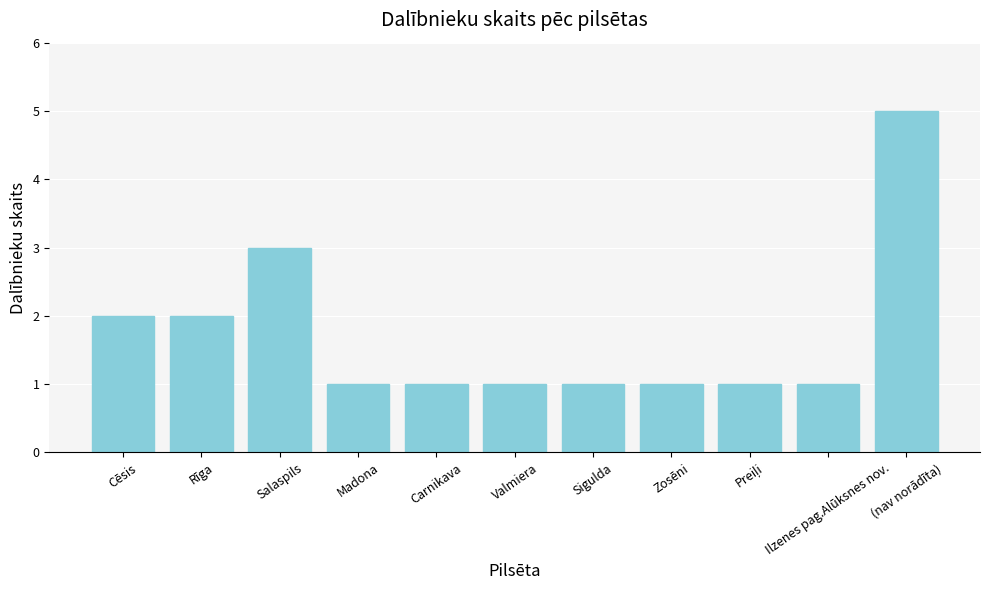

Reading right to left, what are all the values shown in this chart?

5	1	1	1	1	1	1	1	3	2	2